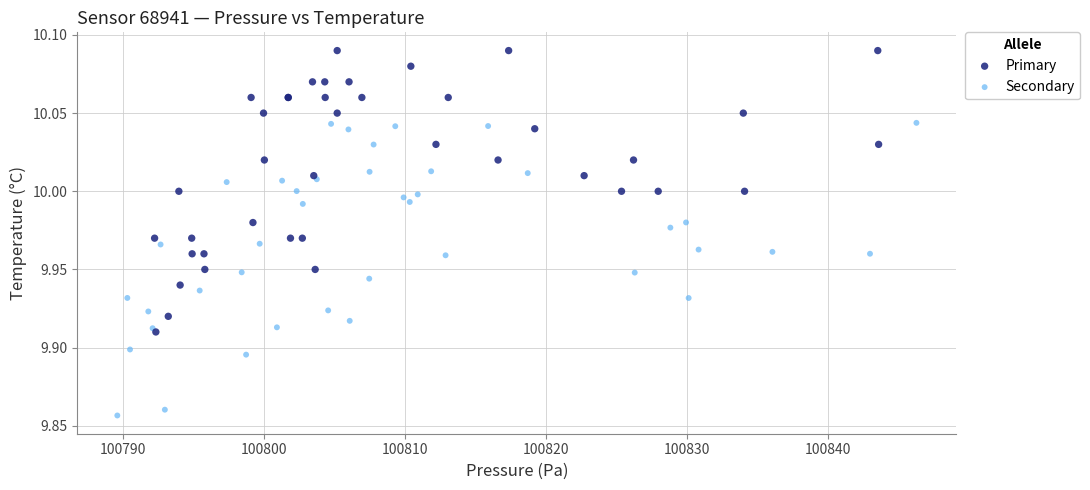

Which series reaches the minimum Y coordinate?

Secondary